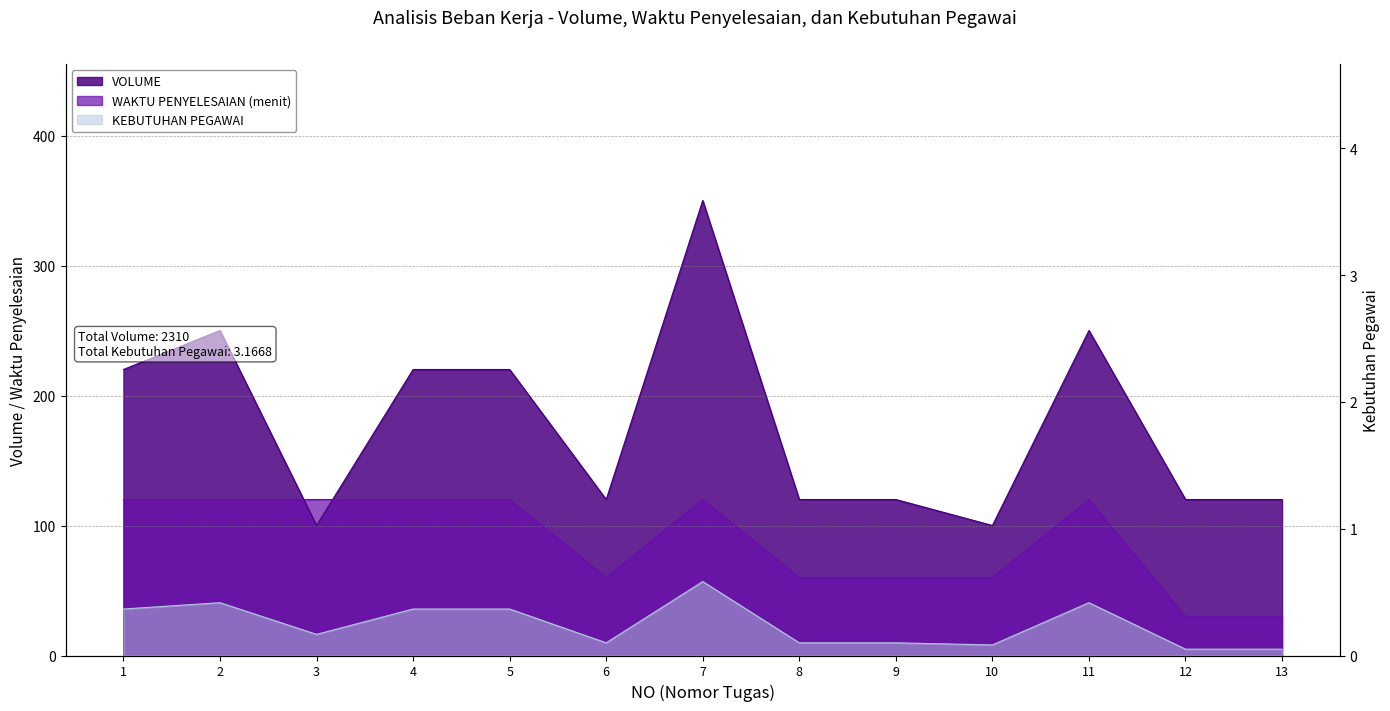

At how many categories does at least one series exceed 257?

1